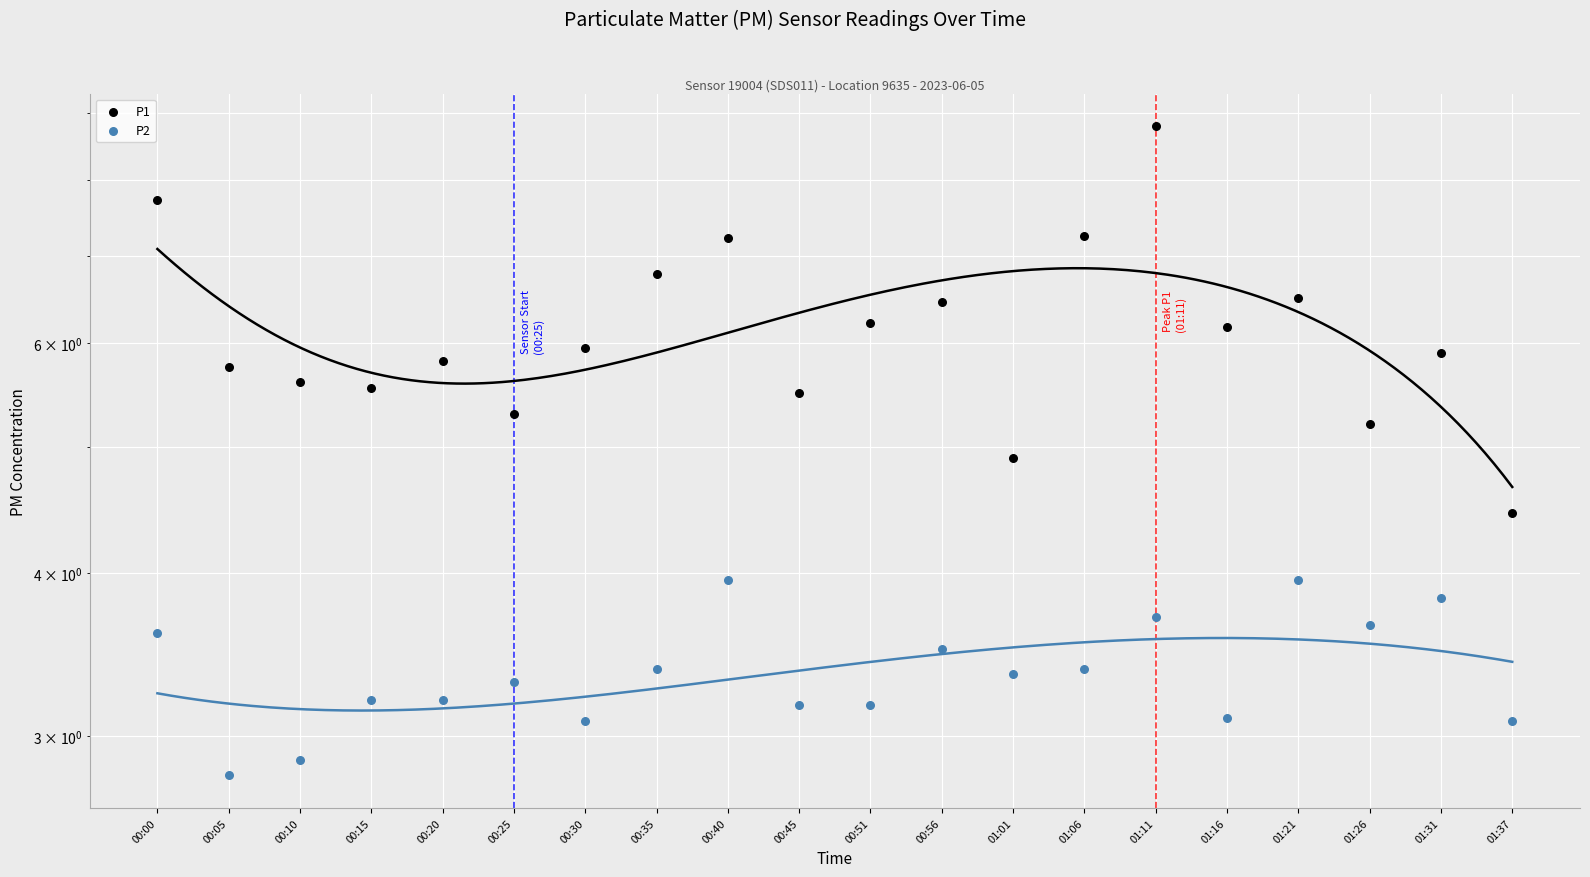

Which series contains the lowest Y value?

P2